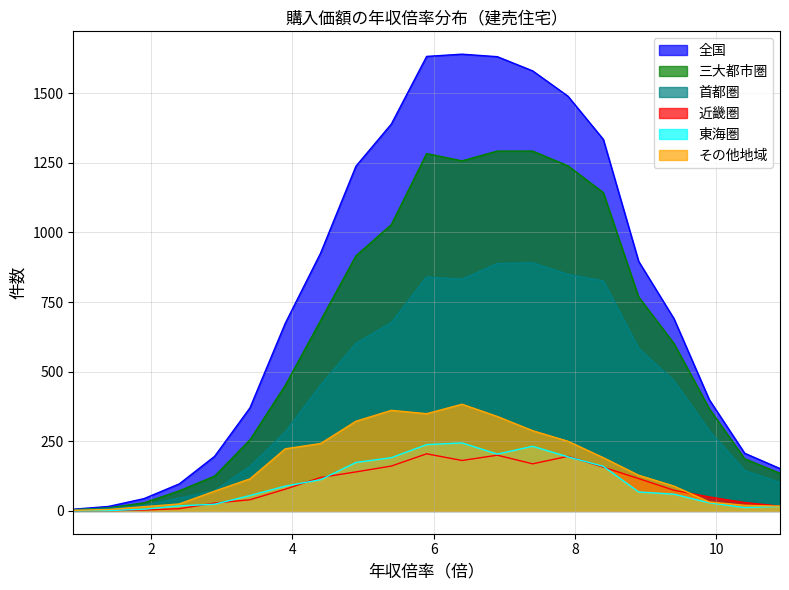

Reading right to left, transcribe all the data shown in this chart.

全国: 152	207	399	690	896	1334	1489	1580	1631	1640	1632	1389	1238	926	674	370	196	97	44	16	6
三大都市圏: 135	187	367	601	768	1143	1239	1292	1292	1257	1283	1028	916	684	451	255	125	72	29	11	4
首都圏: 102	145	288	467	584	826	849	891	888	832	840	676	602	452	284	160	73	46	20	9	4
近畿圏: 17	30	50	74	116	157	196	169	200	181	205	161	140	120	78	40	28	8	3	1	0
東海圏: 16	12	29	60	68	160	194	232	204	244	238	191	174	112	89	55	24	18	6	1	0
その他地域: 17	20	32	89	128	191	250	288	339	383	349	361	322	242	223	115	71	25	15	5	2